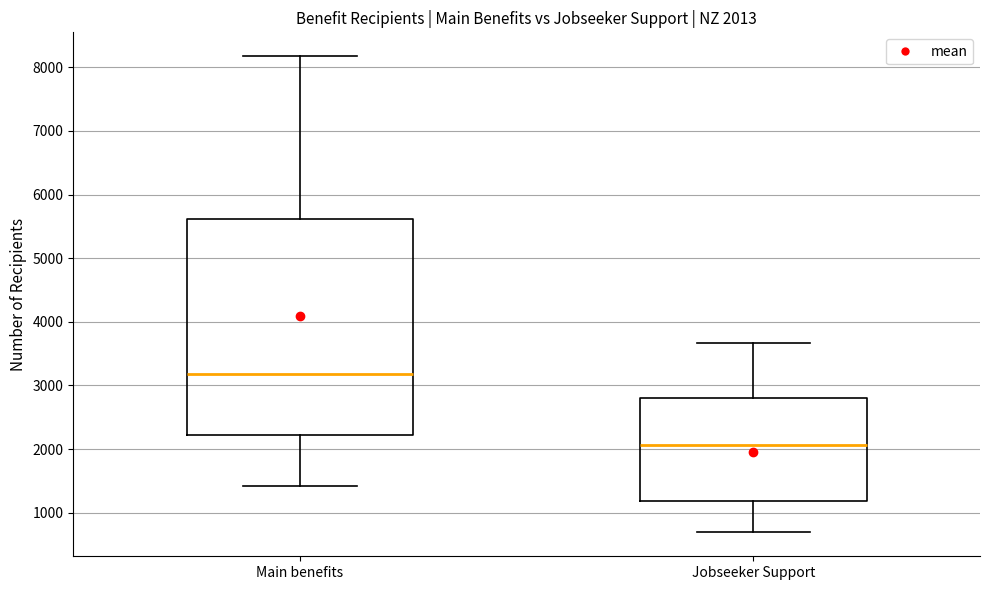

Which box's median line is the highest?

Main benefits